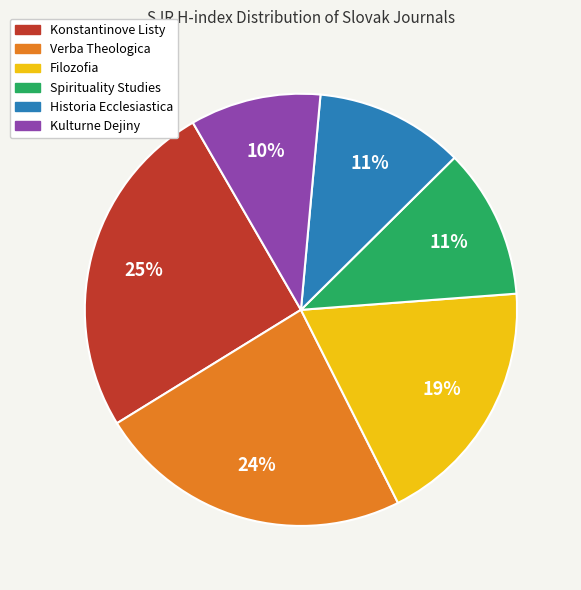

The Filozofia slice represents 30% of the pie. True or false?

False